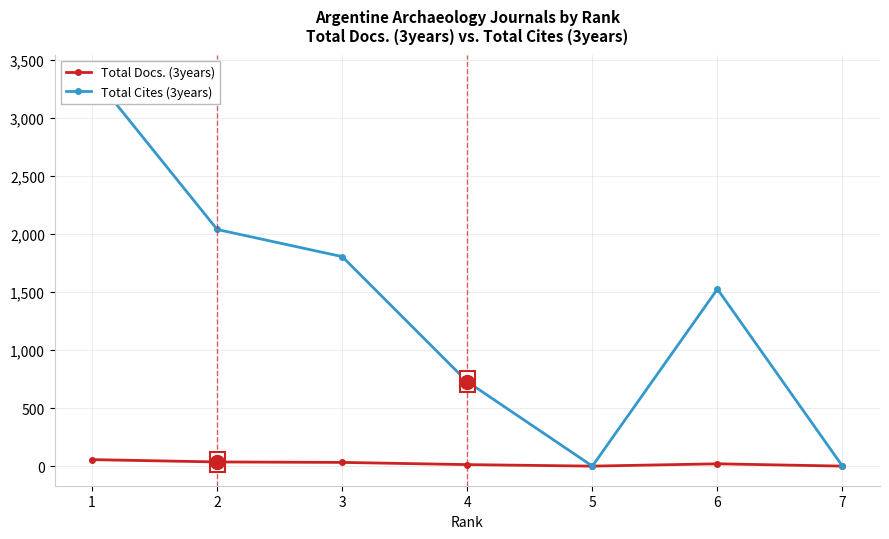

True or false: Total Cites (3years) and Total Docs. (3years) intersect in this chart.

False